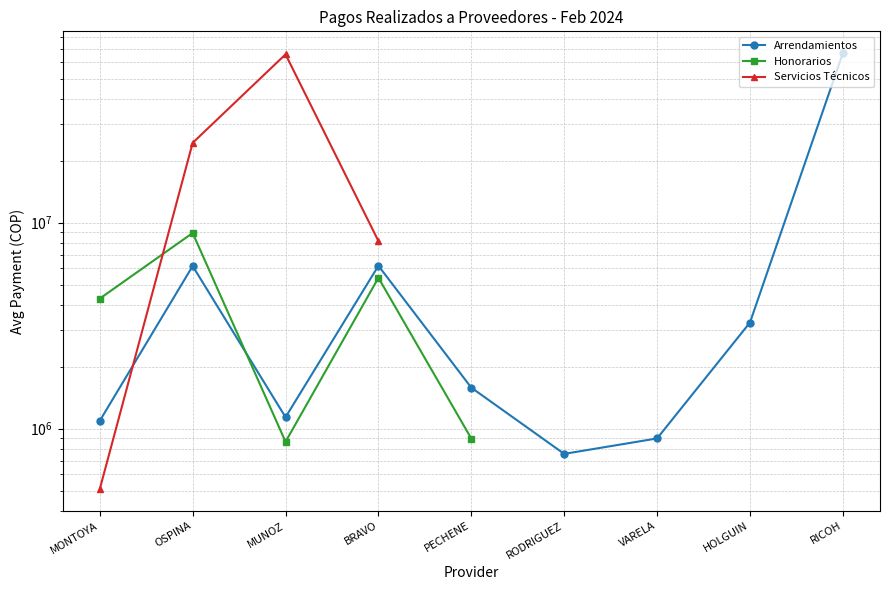

What is the minimum value for Servicios Técnicos?

508800.0